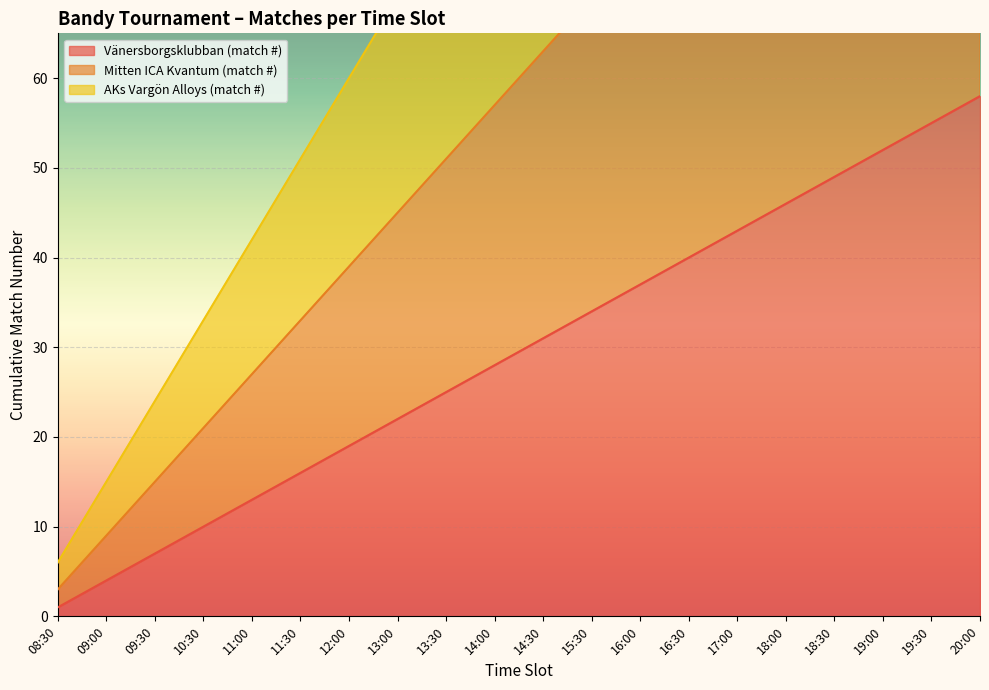

What is the label of the 9th point from the right?

15:30